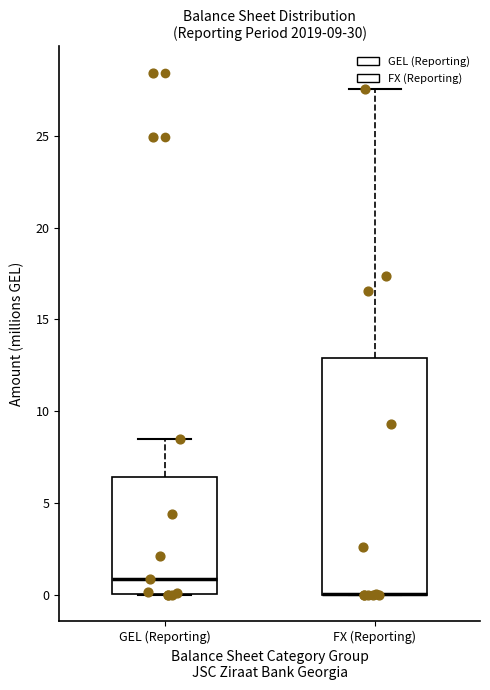

Which box is the tallest, from its lower edge to its upper edge?

FX (Reporting)